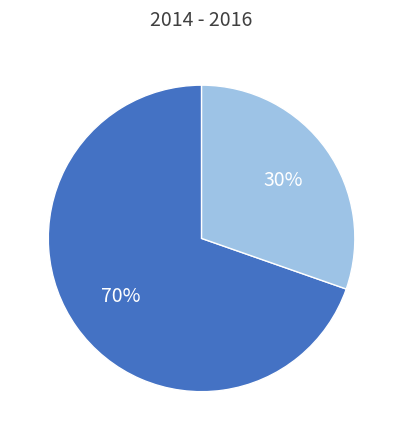

To the nearest percent, what is the average slice percentage?

50%